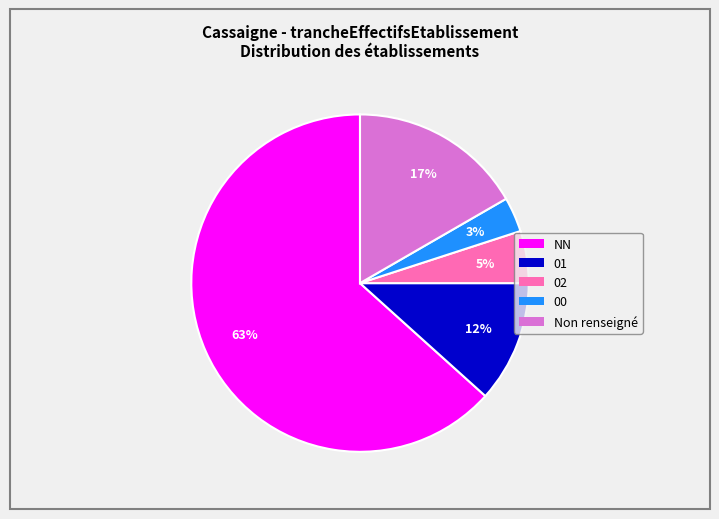

Is there any slice that represents more than half of the pie?

Yes